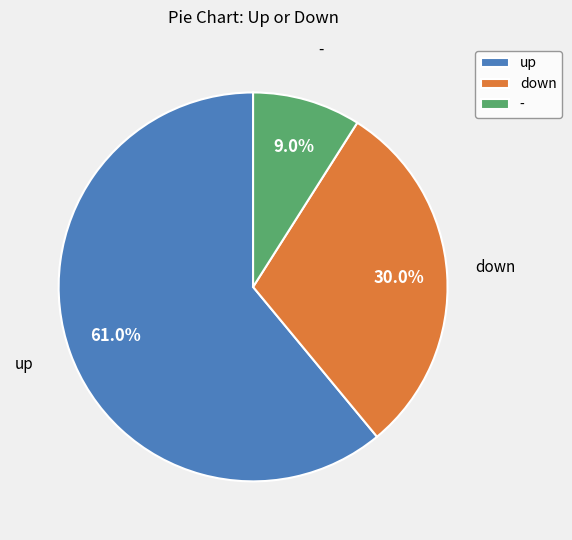

To the nearest percent, what is the difference between the down and - slice percentages?

21%